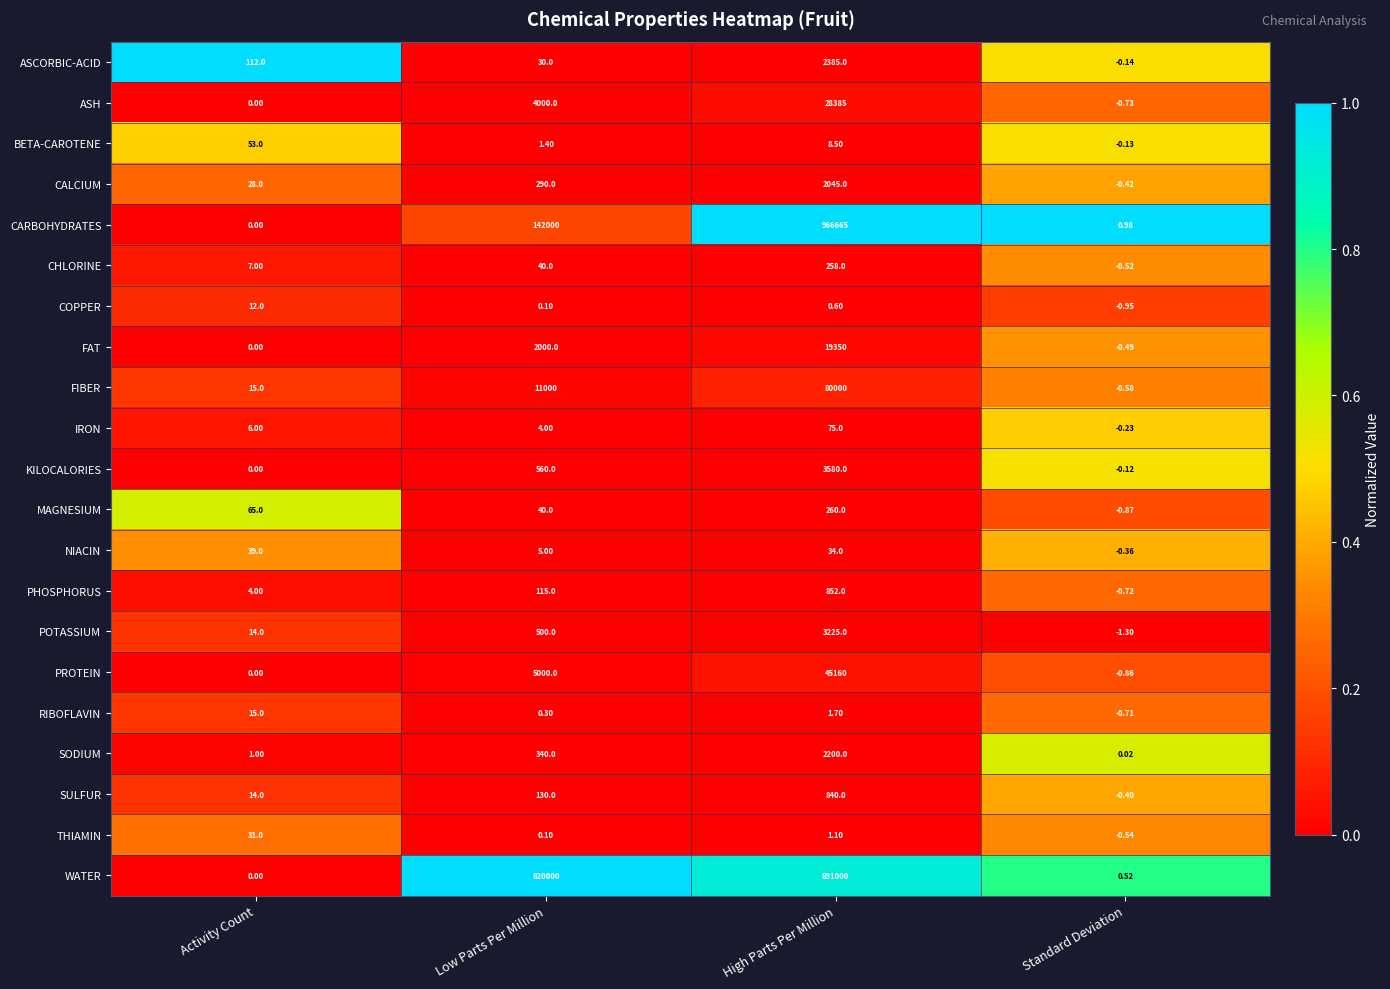

What is the difference between the highest and lowest values at Activity Count?

112.0